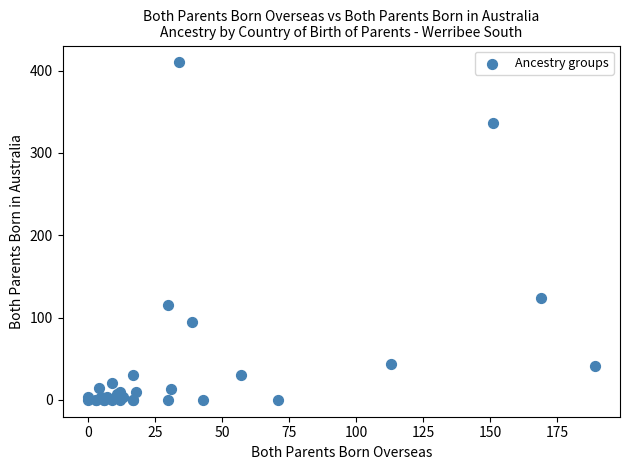

What Y value in the scatter plot is closest to 205?

124